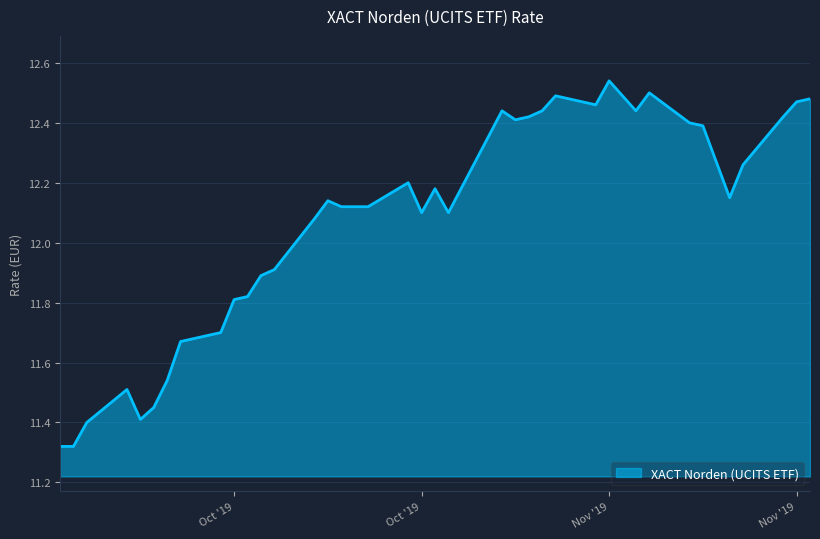

How many lines are shown in the chart?

1